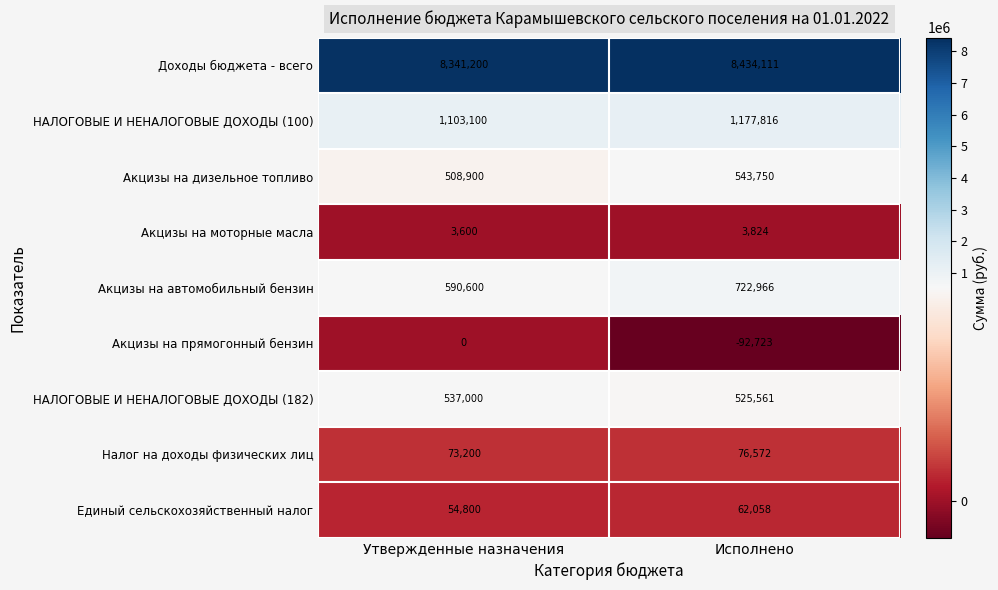

Reading left to right, what are all the values shown in this chart?

Доходы бюджета - всего: Утвержденные назначения=8341200	Исполнено=8434111
НАЛОГОВЫЕ И НЕНАЛОГОВЫЕ ДОХОДЫ (100): Утвержденные назначения=1103100	Исполнено=1177816
Акцизы на дизельное топливо: Утвержденные назначения=508900	Исполнено=543750
Акцизы на моторные масла: Утвержденные назначения=3600	Исполнено=3824
Акцизы на автомобильный бензин: Утвержденные назначения=590600	Исполнено=722966
Акцизы на прямогонный бензин: Утвержденные назначения=0	Исполнено=-92723
НАЛОГОВЫЕ И НЕНАЛОГОВЫЕ ДОХОДЫ (182): Утвержденные назначения=537000	Исполнено=525561
Налог на доходы физических лиц: Утвержденные назначения=73200	Исполнено=76572
Единый сельскохозяйственный налог: Утвержденные назначения=54800	Исполнено=62058